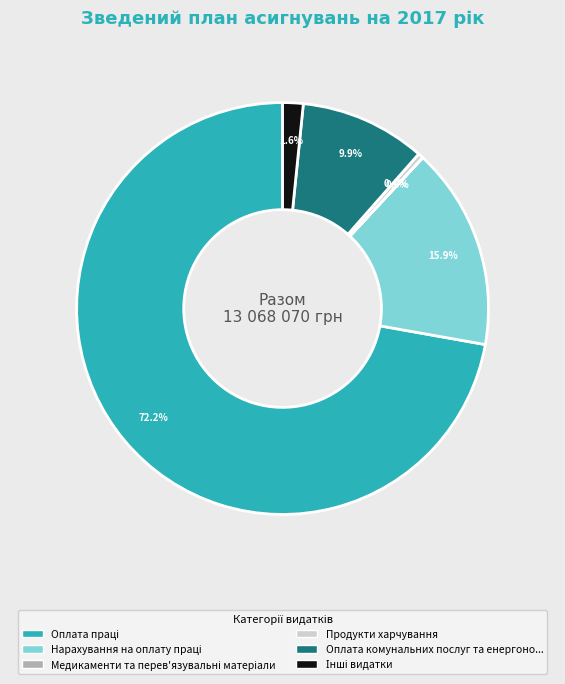

Does any single category account for the majority?

Yes